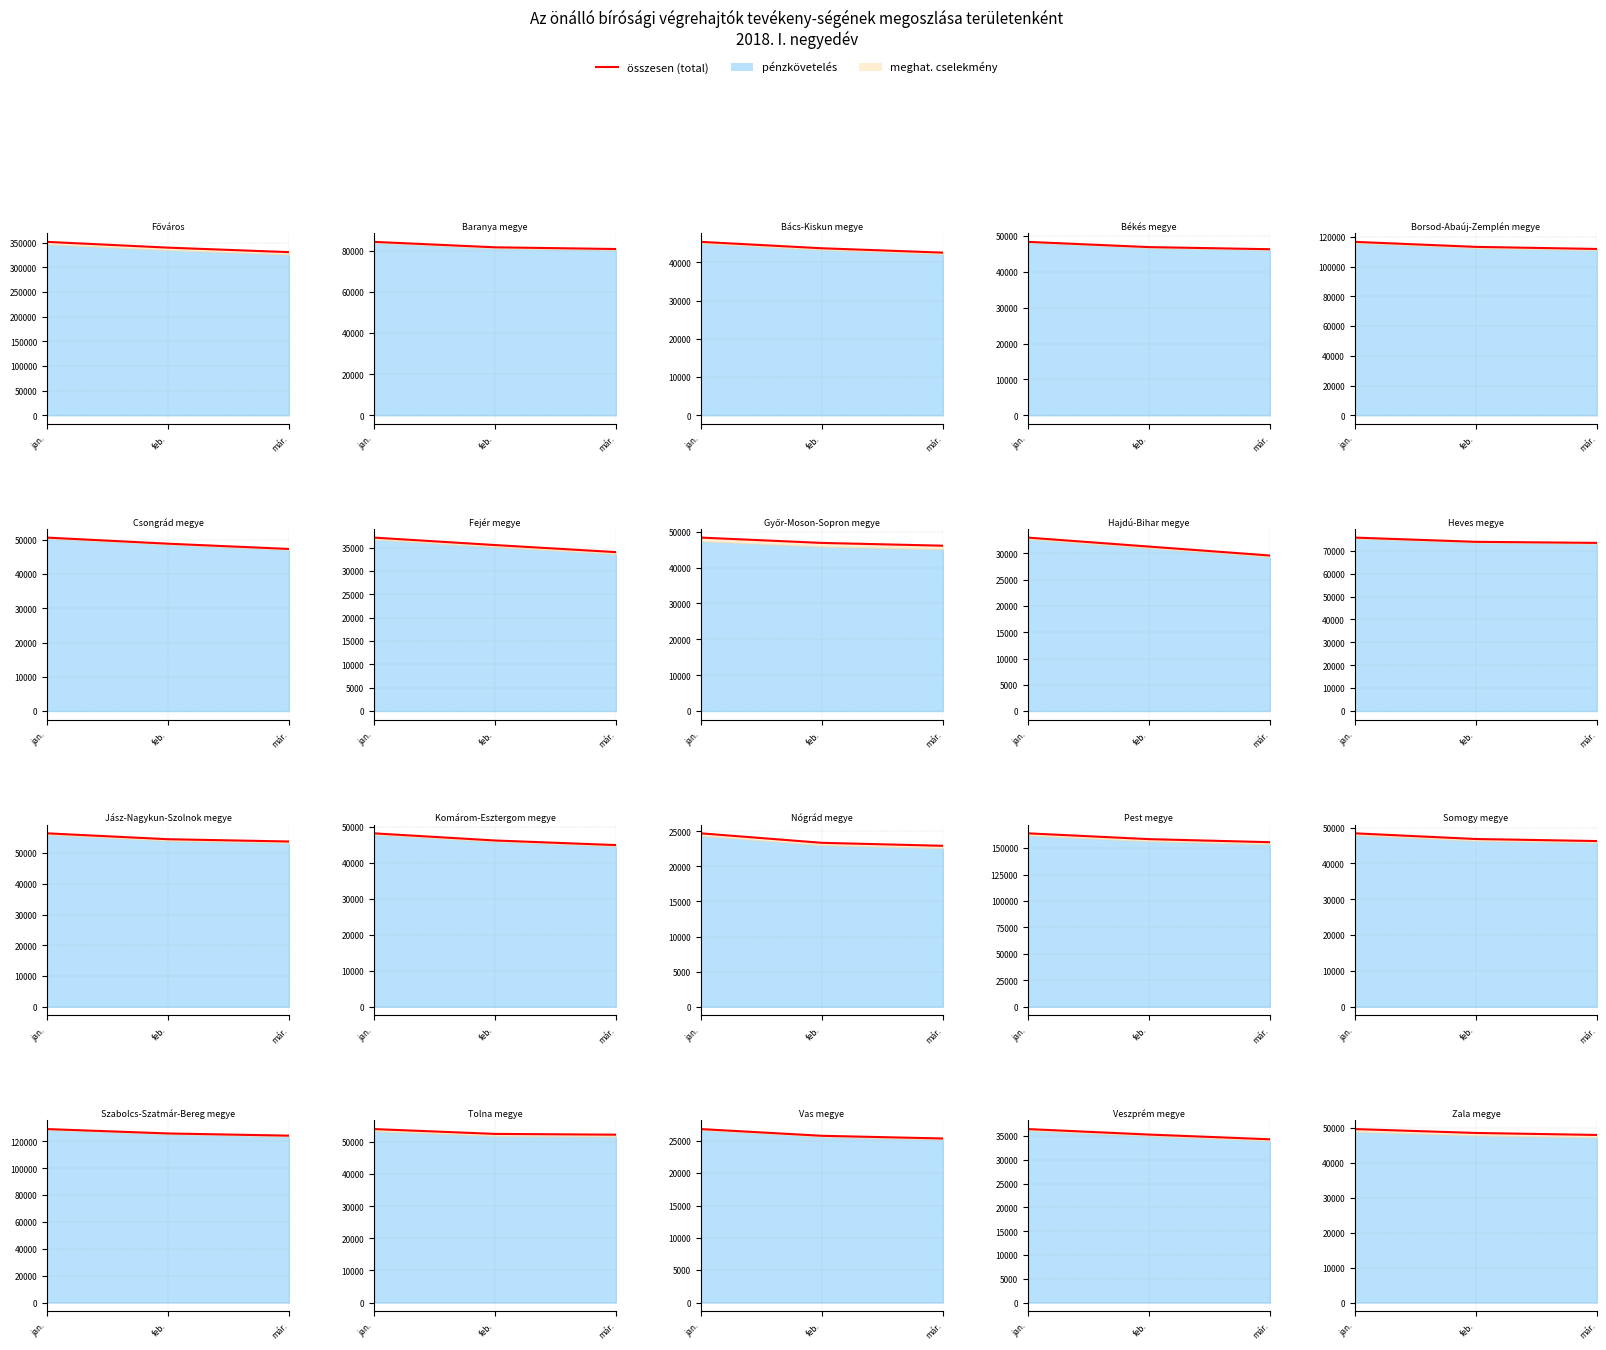

Reading left to right, extract all data points from this chart.

jan.=49625	feb.=48512	már.=47942